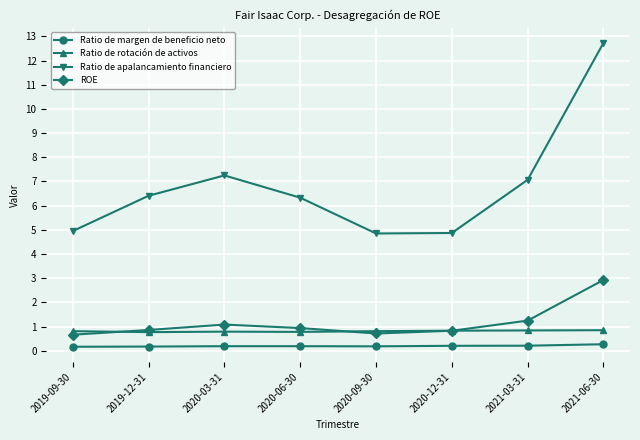

True or false: ROE and Ratio de apalancamiento financiero cross at least once.

False